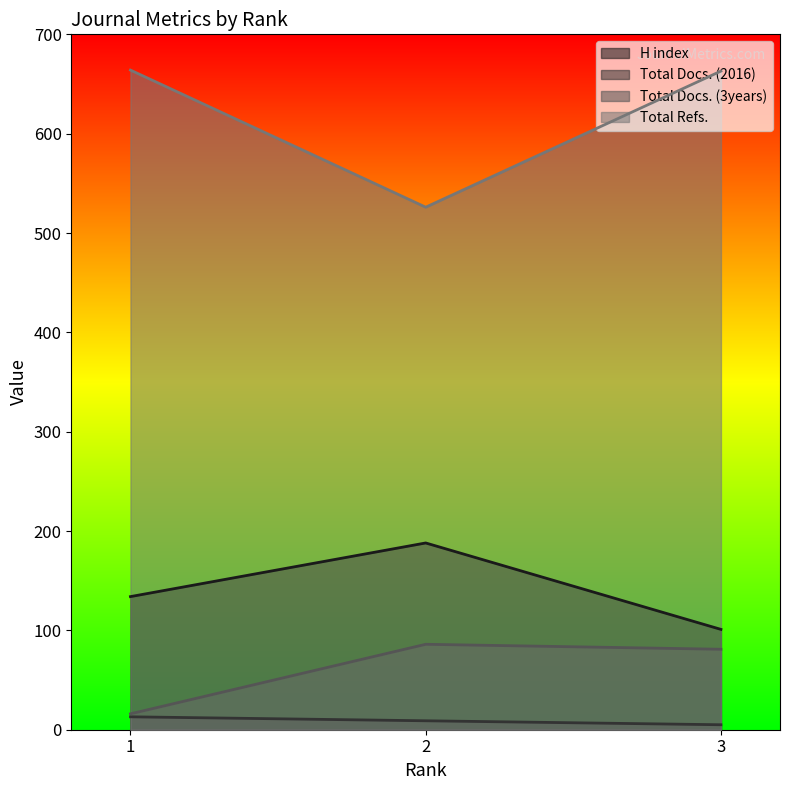

At which category is the sum across all series the highest?

3